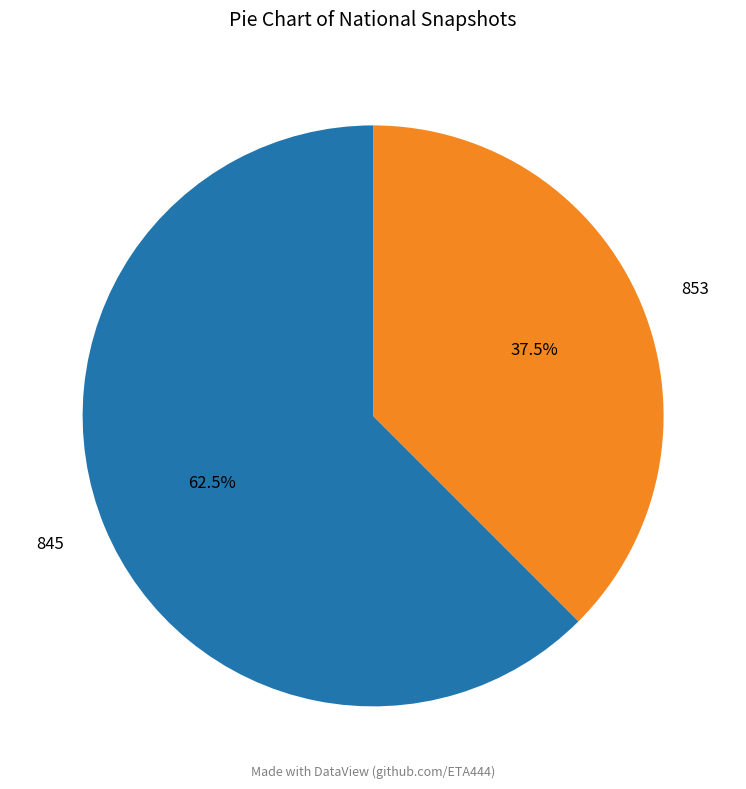

Which slice represents more than half of the pie?

845